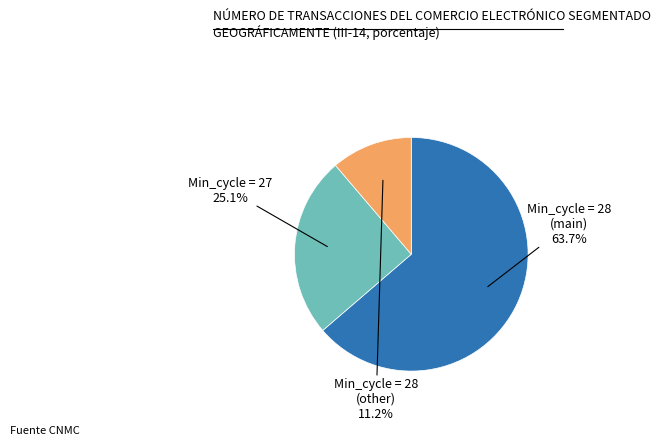

Is there any slice that represents more than half of the pie?

Yes